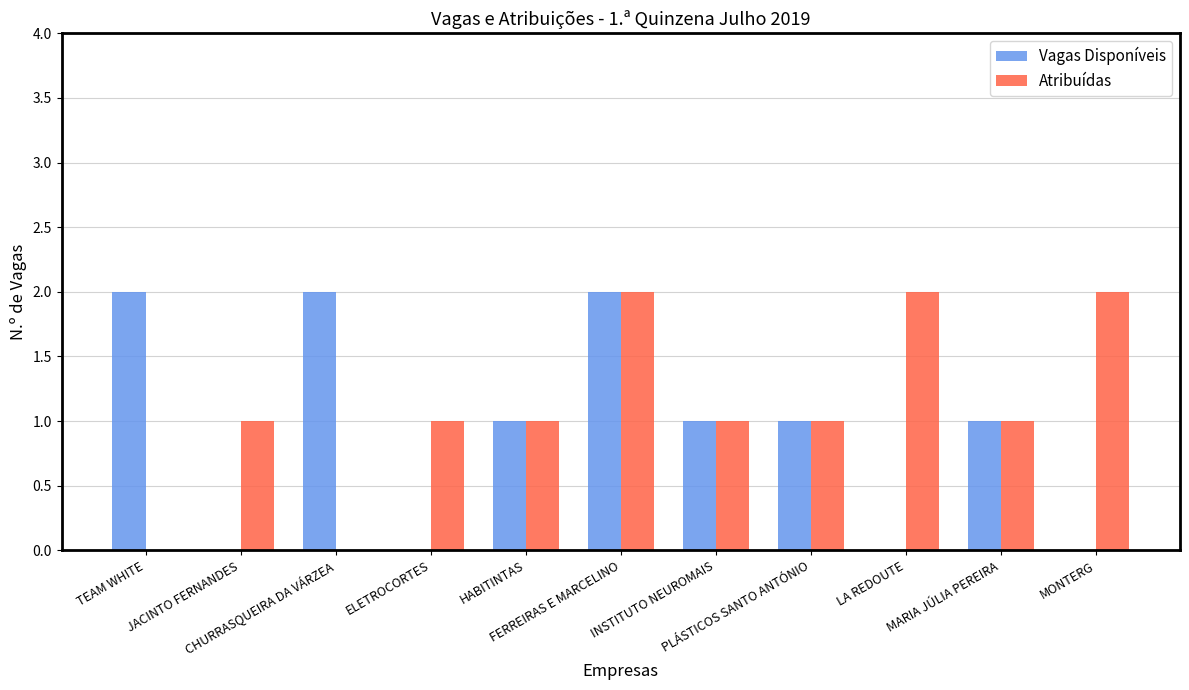

Which series has the largest total across all categories?

Atribuídas